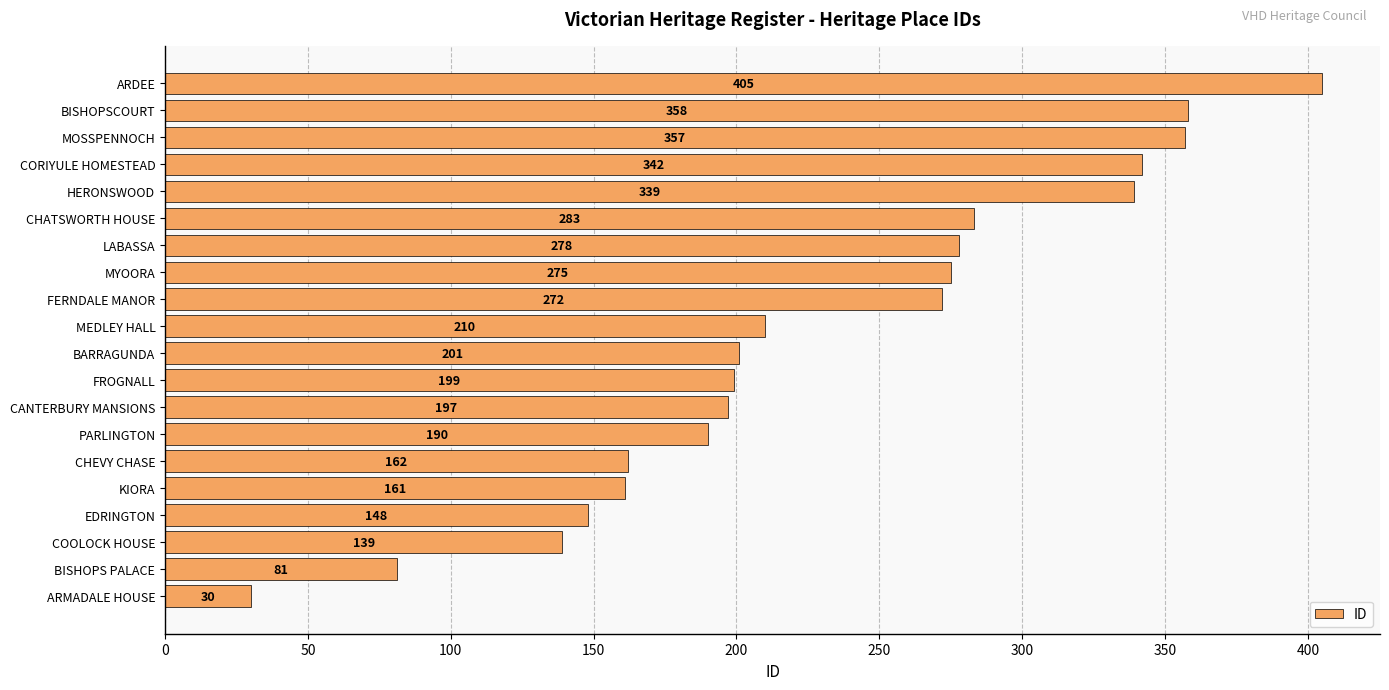

Reading bottom to top, transcribe all the data shown in this chart.

30	81	139	148	161	162	190	197	199	201	210	272	275	278	283	339	342	357	358	405